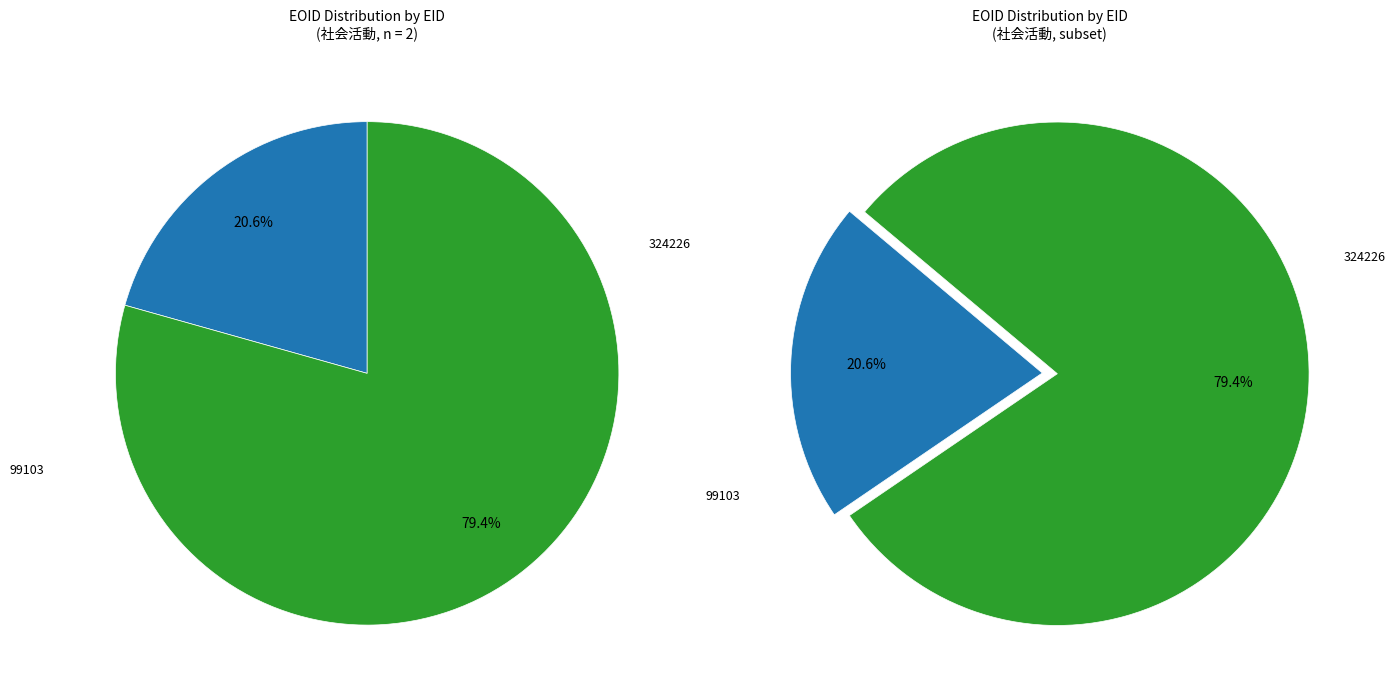

What is the largest slice in the pie chart?

324226